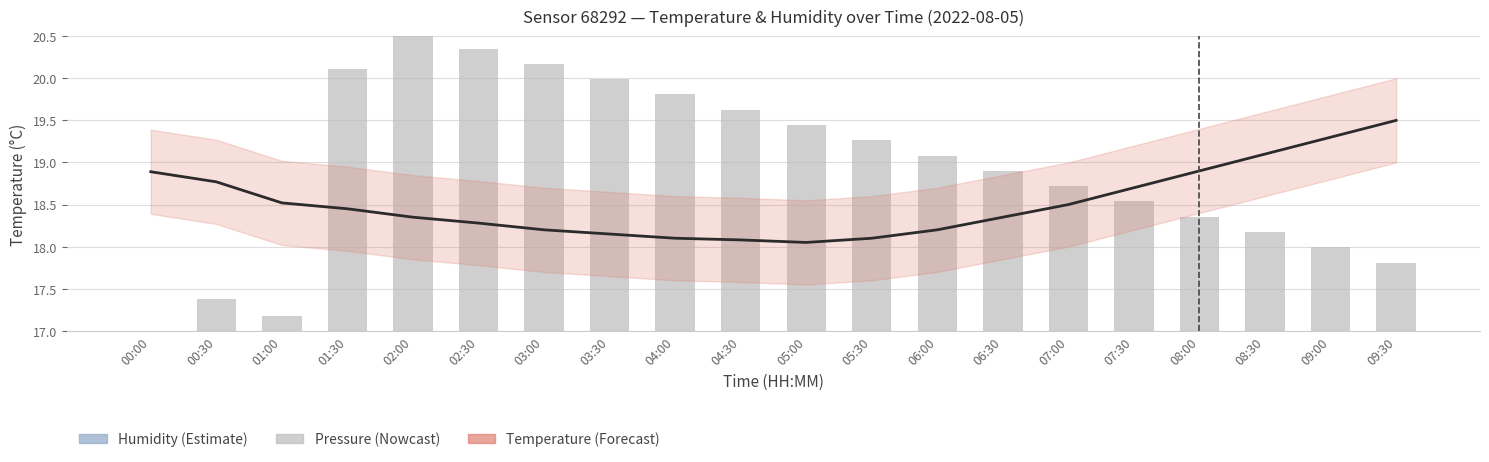

Reading right to left, what are all the values shown in this chart?

humidity: 09:30=86.0	09:00=86.5	08:30=87.0	08:00=87.5	07:30=88.0	07:00=88.5	06:30=89.0	06:00=89.5	05:30=89.8	05:00=90.0	04:30=90.2	04:00=90.1	03:30=90.0	03:00=89.5	02:30=89.0	02:00=88.5	01:30=88.2	01:00=88.9	00:30=85.7	00:00=83.5
temperature: 09:30=19.5	09:00=19.3	08:30=19.1	08:00=18.9	07:30=18.7	07:00=18.5	06:30=18.4	06:00=18.2	05:30=18.1	05:00=18.1	04:30=18.1	04:00=18.1	03:30=18.1	03:00=18.2	02:30=18.3	02:00=18.4	01:30=18.4	01:00=18.5	00:30=18.8	00:00=18.9
pressure: 09:30=17.8	09:00=18.0	08:30=18.2	08:00=18.4	07:30=18.5	07:00=18.7	06:30=18.9	06:00=19.1	05:30=19.3	05:00=19.4	04:30=19.6	04:00=19.8	03:30=20.0	03:00=20.2	02:30=20.4	02:00=20.5	01:30=20.1	01:00=17.2	00:30=17.4	00:00=17.0